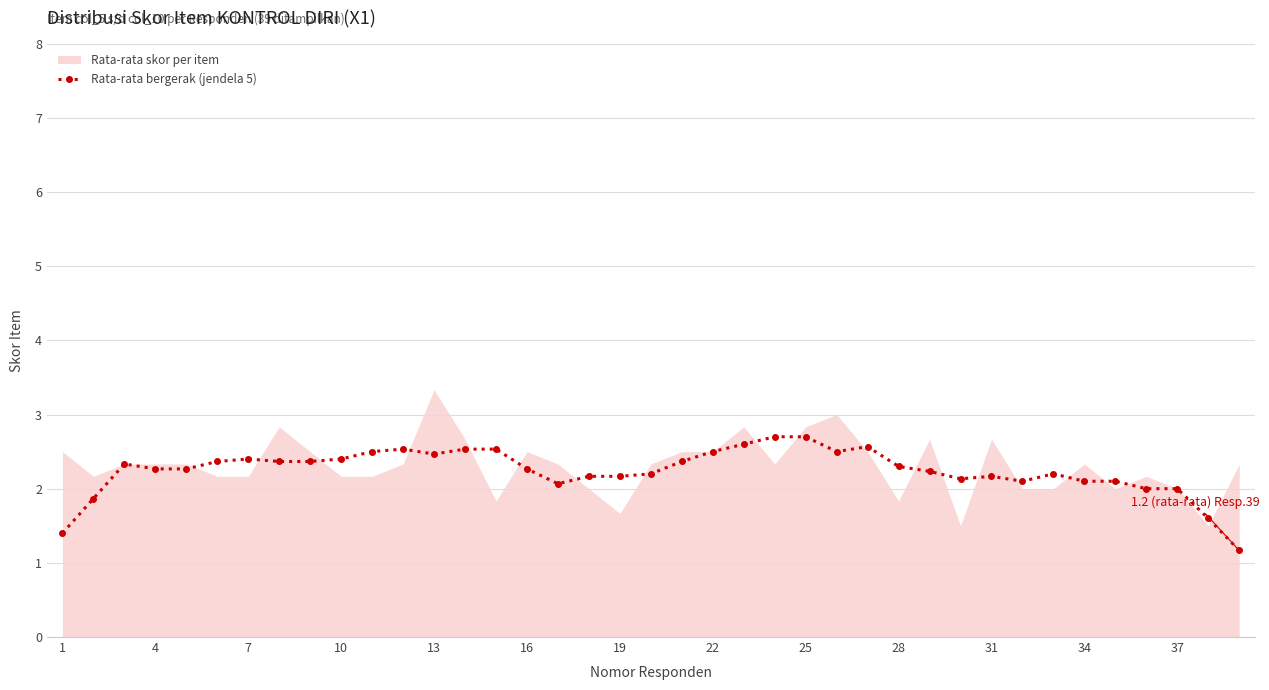

What is the minimum value shown in the chart?

1.2